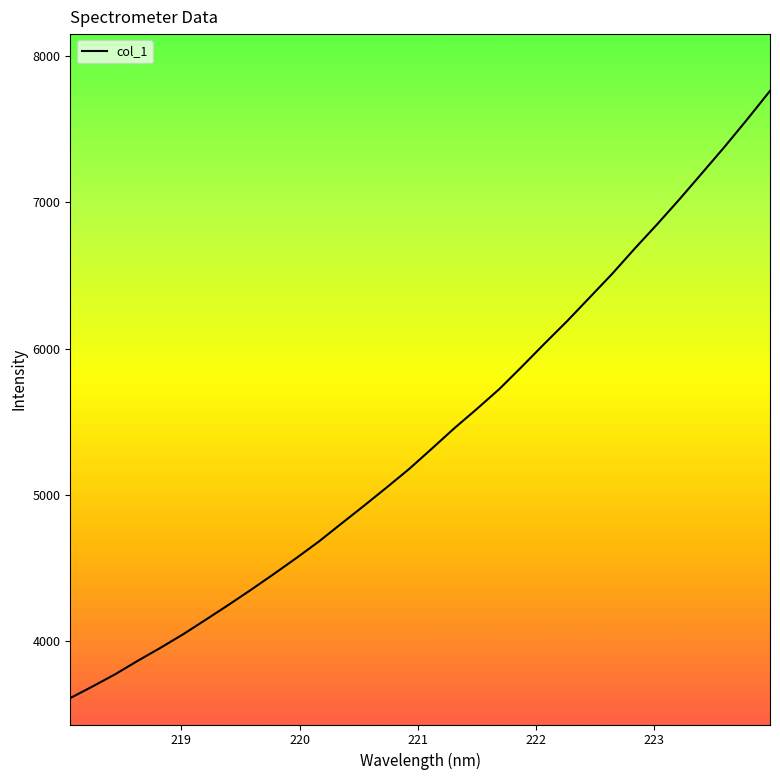

What is the difference between the maximum and minimum values?

4148.1